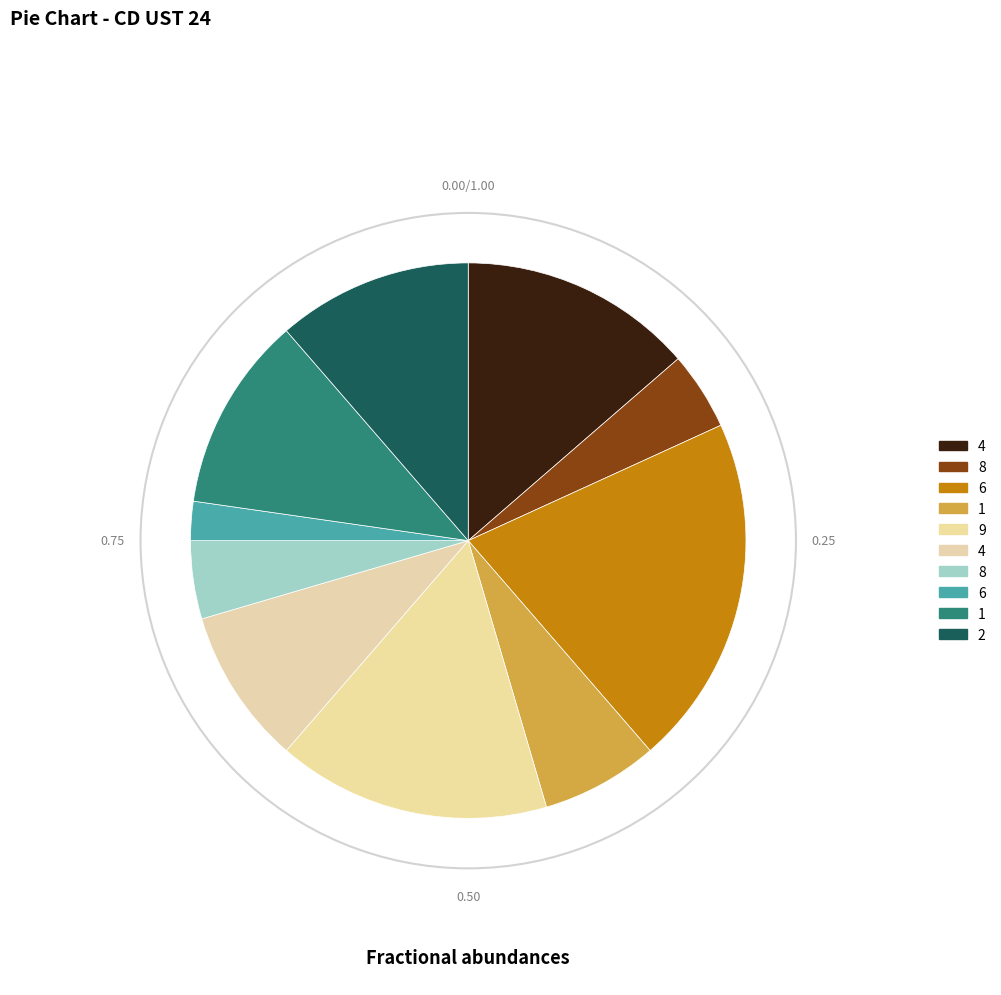

To the nearest percent, what is the difference between the largest and smallest slice percentages?

18%